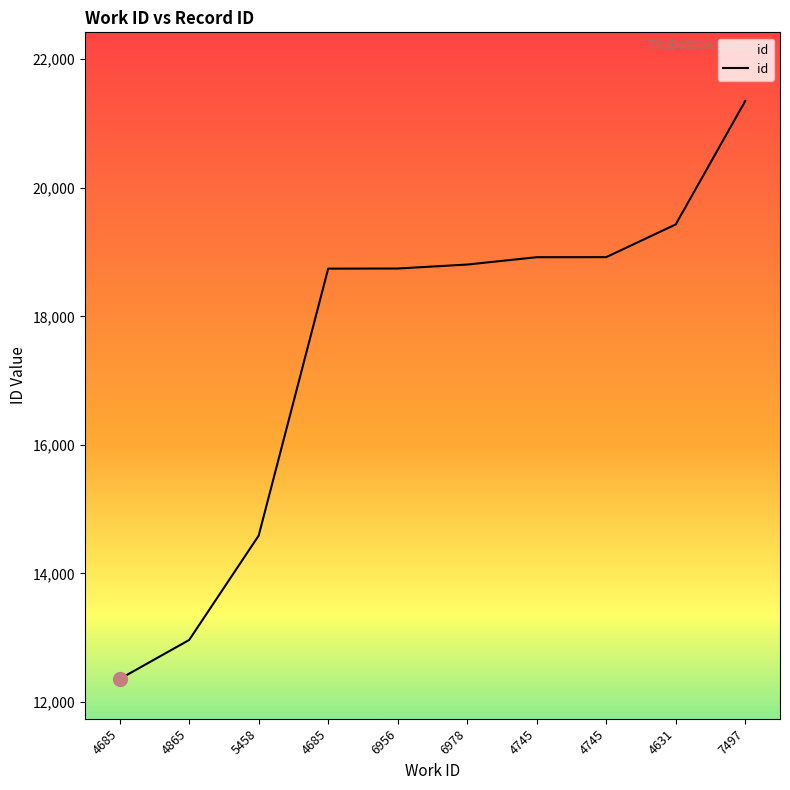

What is the difference between the maximum and second lowest values?

8383